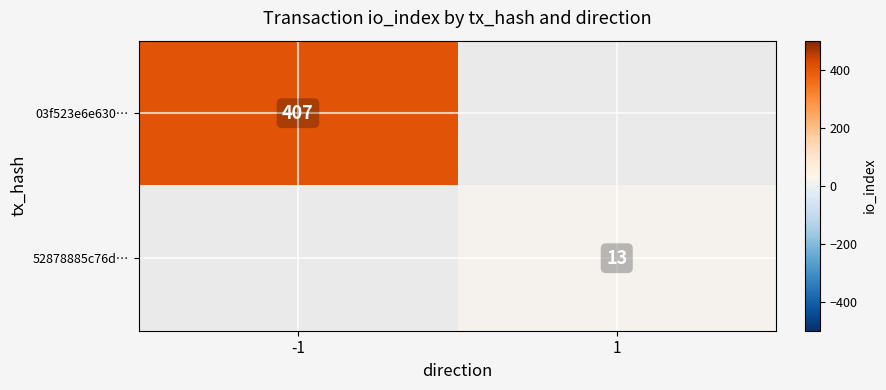

True or false: 52878885c76d… has a value of 13 at 1.

True